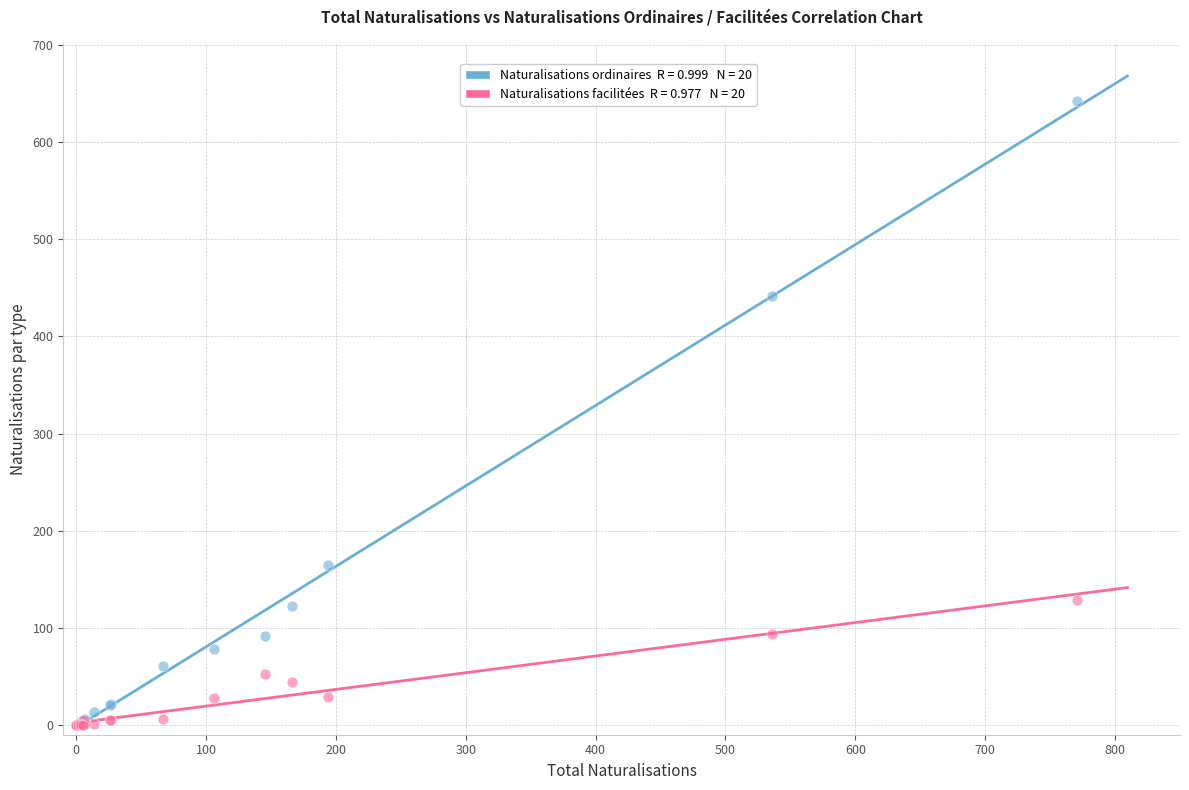

Across all series, what Y value is closest to 321?

442